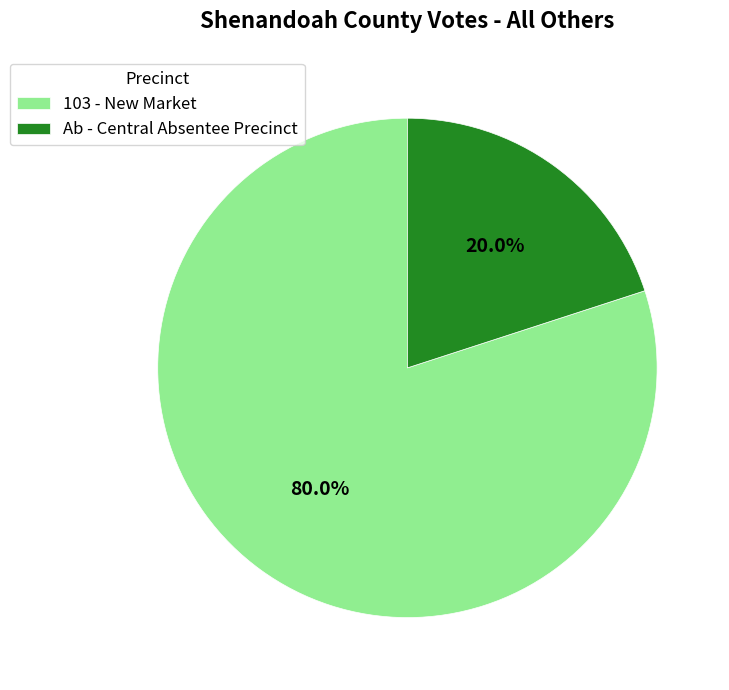

True or false: 103 - New Market accounts for 67% of the total.

False